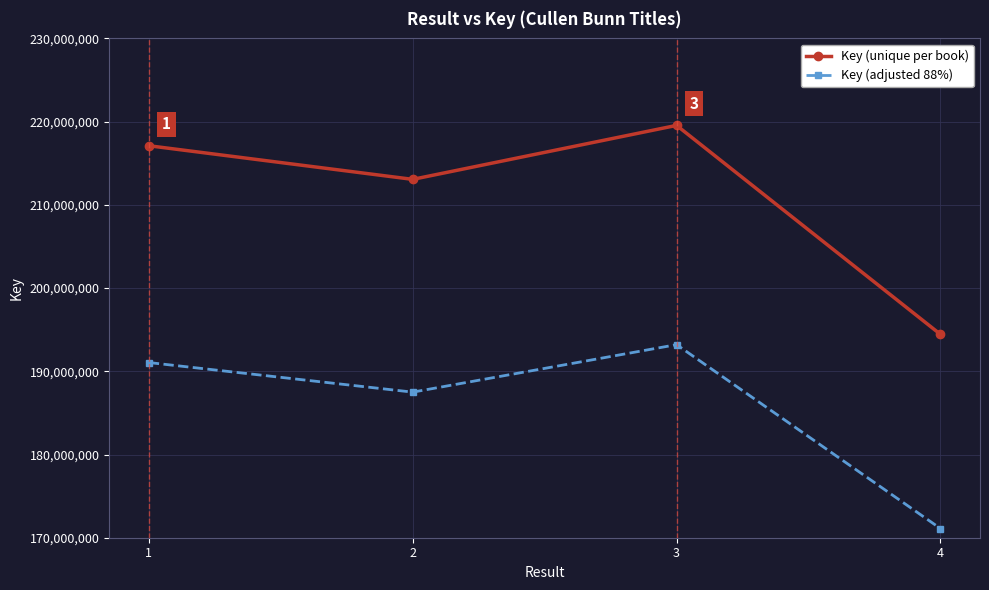

True or false: Key (adjusted 88%) has more than 2 interior local peaks.

False